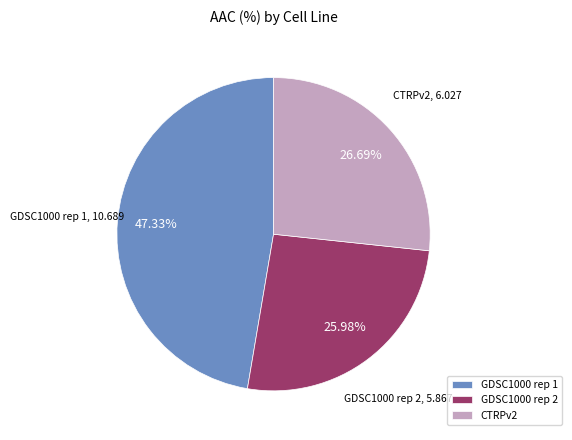

How many segments does this pie chart have?

3